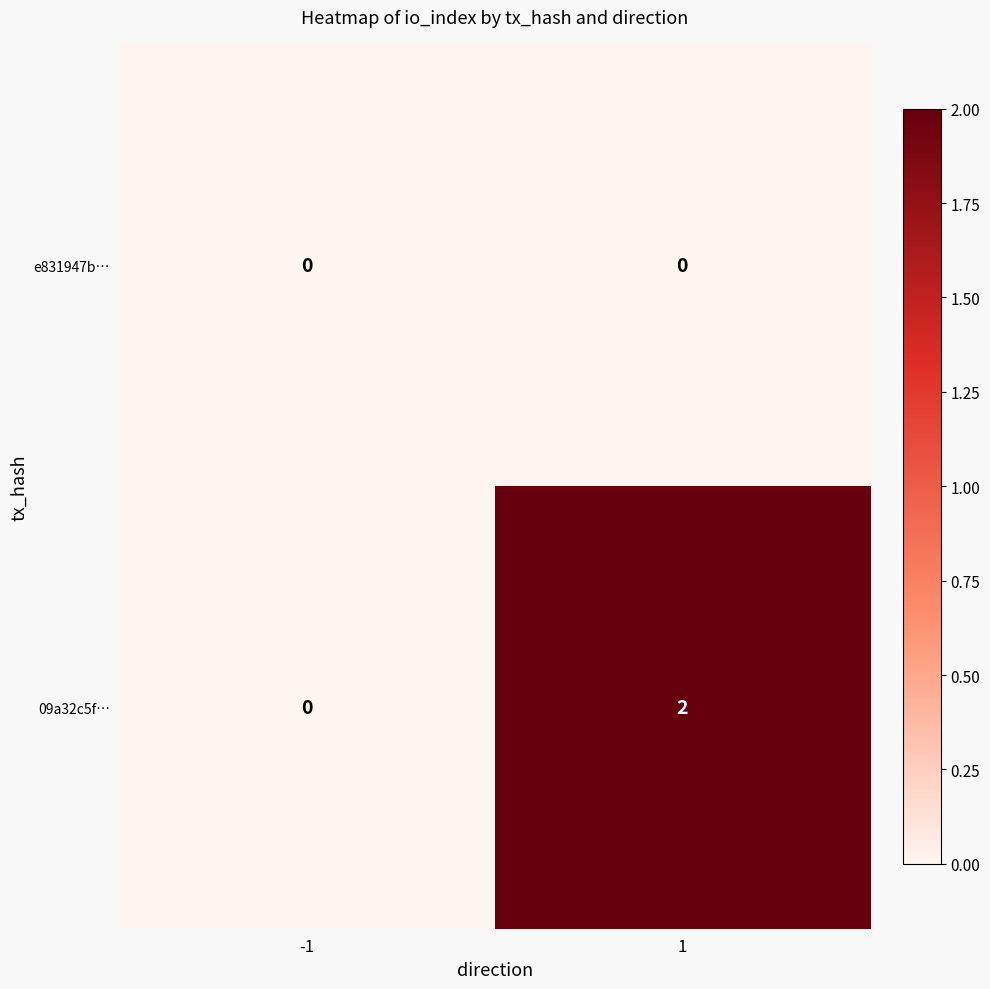

Is it true that e831947b… equals 0 at -1?

True